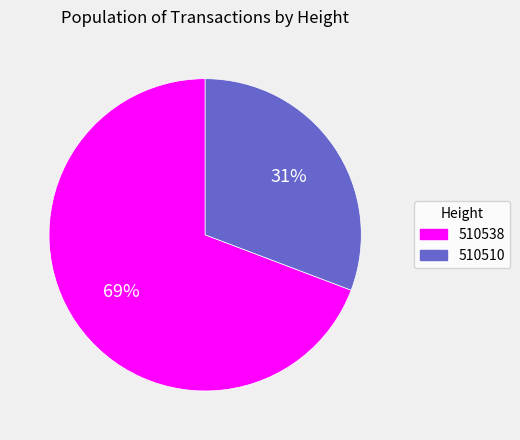

Do 510510 and 510538 together represent more than half of the pie?

Yes